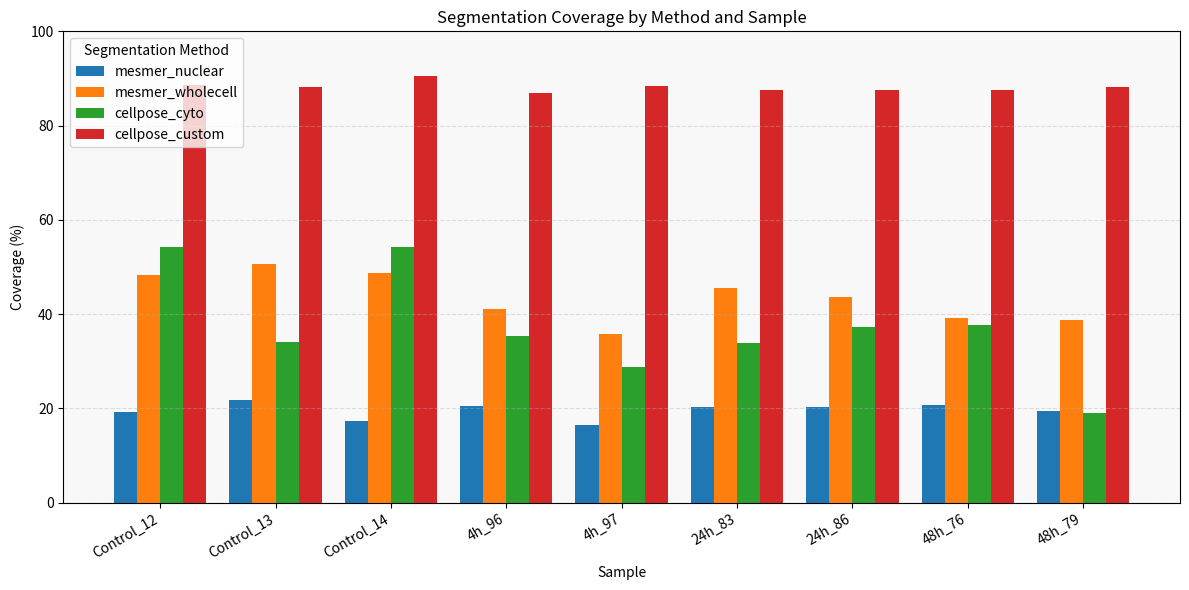

Is the value of cellpose_cyto at Control_12 greater than the value of cellpose_custom at 48h_76?

No